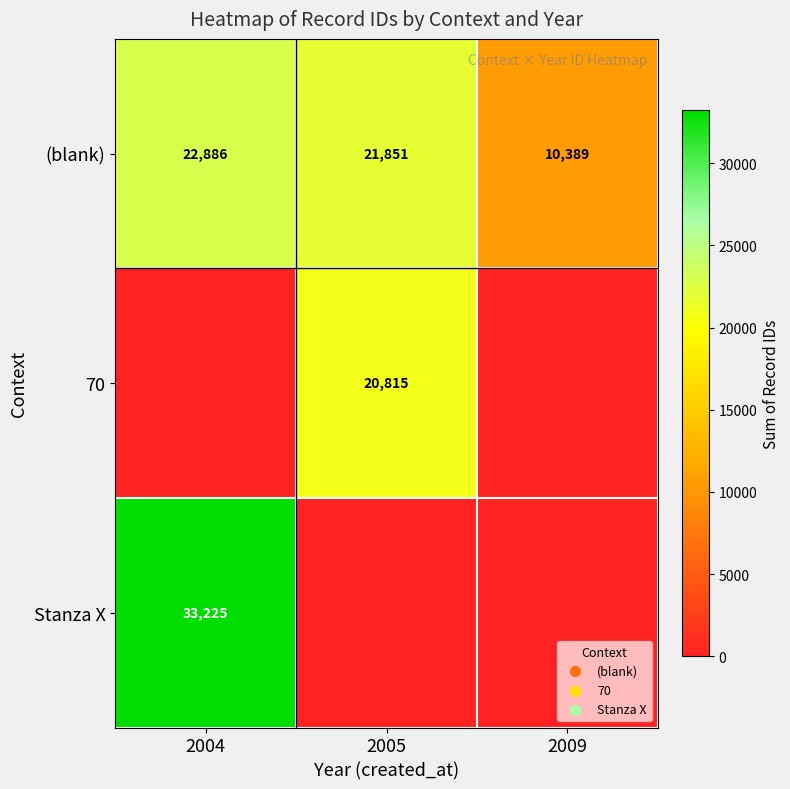

The value of 70 at 2005 is 20815. True or false?

True